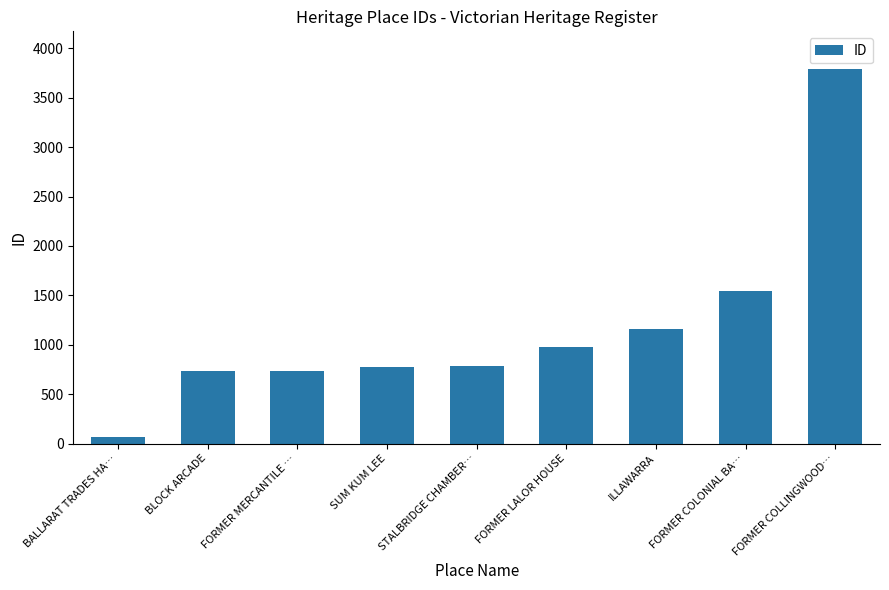

Are the bars horizontal?

No